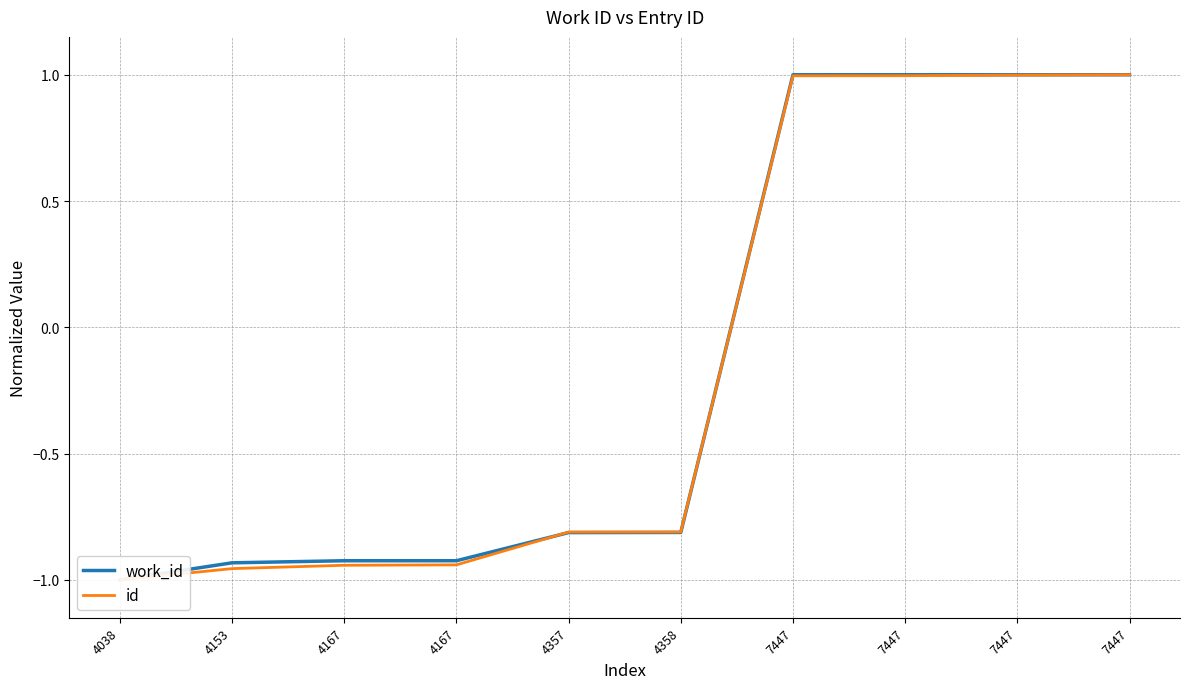

Rank the series by their maximum value, from highest to lowest.

work_id, id